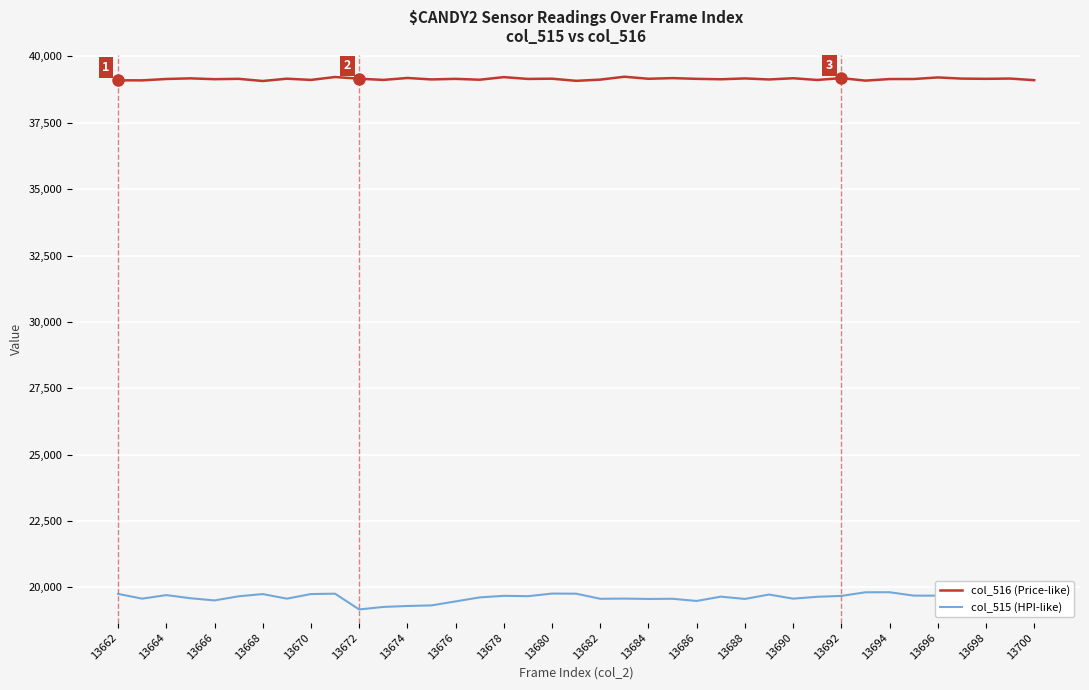

What is the smallest value displayed?

19169